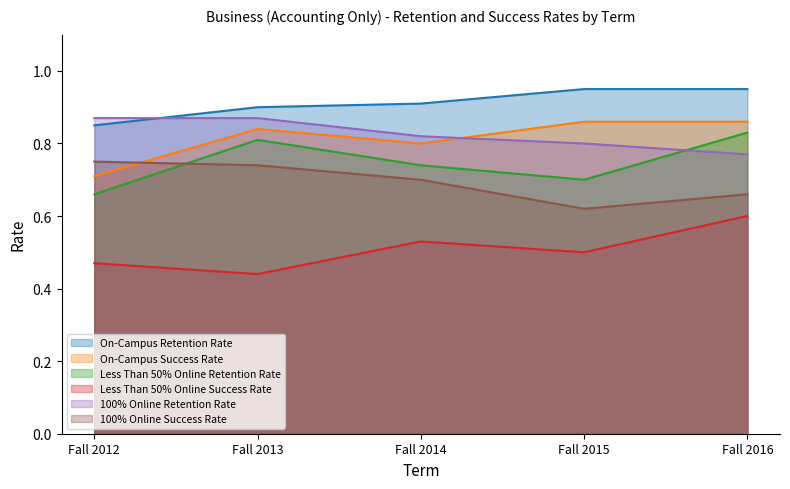

Which category has the highest value across all series?

Fall 2015